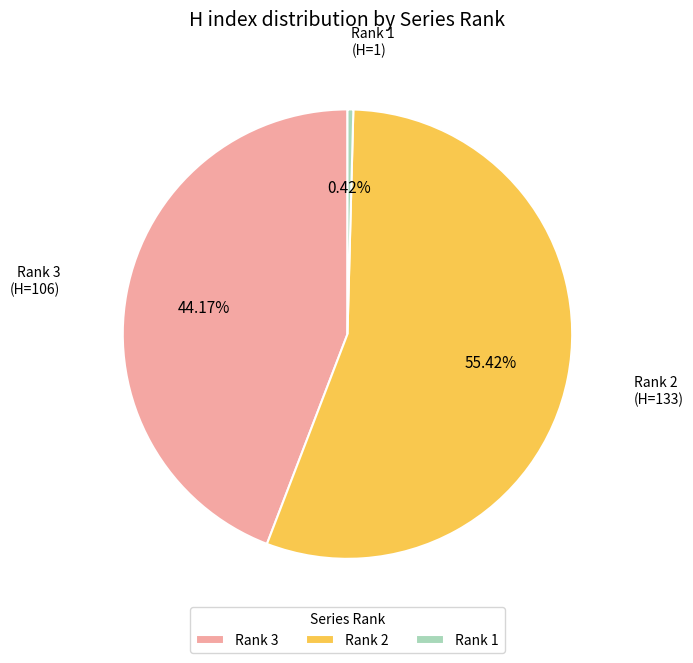

Do Rank 2 (H=133) and Rank 1 (H=1) together represent more than half of the pie?

Yes